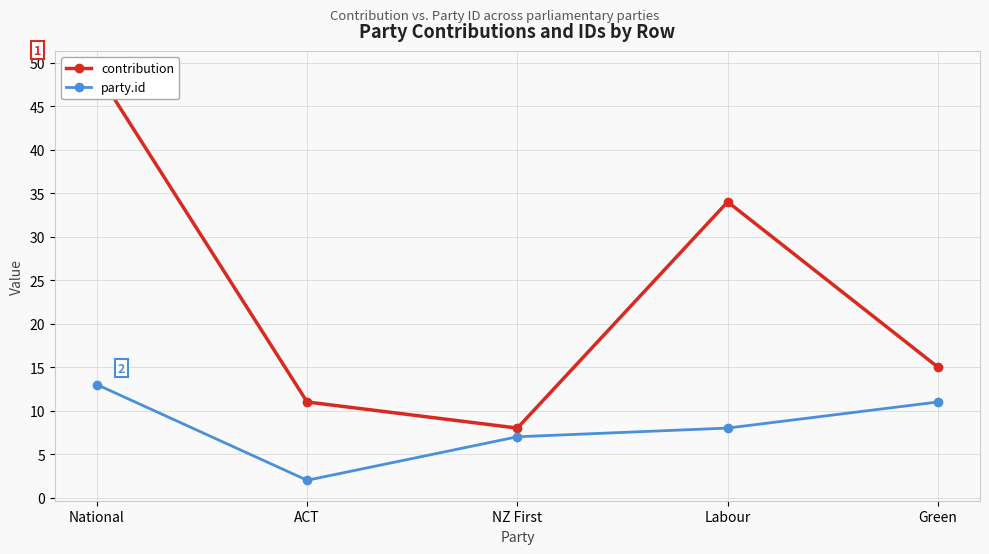

Rank the categories by contribution value from highest to lowest.

National, Labour, Green, ACT, NZ First